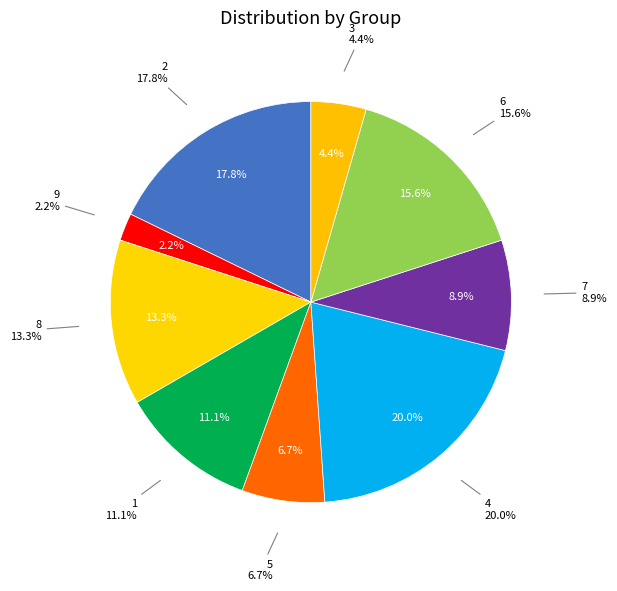

Combined, what portion of the pie is 6 and 2?

33.3%